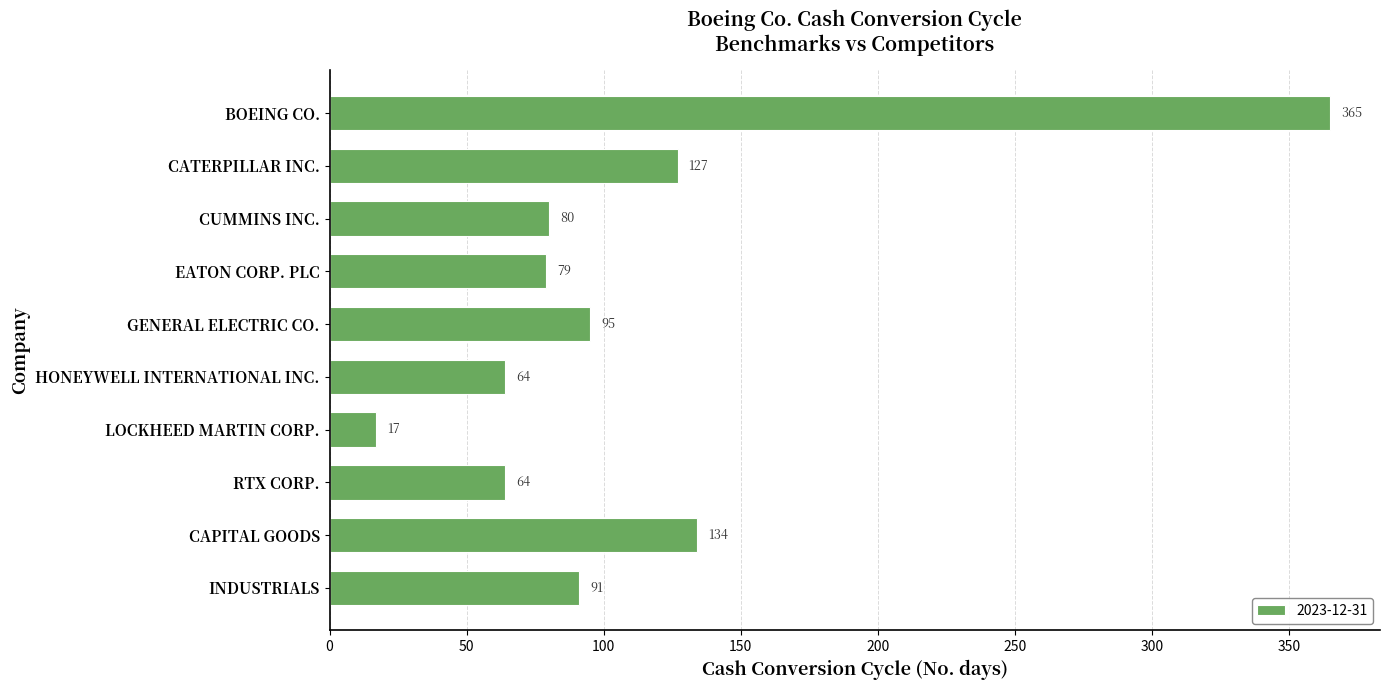

Reading top to bottom, transcribe all the data shown in this chart.

BOEING CO.=365	CATERPILLAR INC.=127	CUMMINS INC.=80	EATON CORP. PLC=79	GENERAL ELECTRIC CO.=95	HONEYWELL INTERNATIONAL INC.=64	LOCKHEED MARTIN CORP.=17	RTX CORP.=64	CAPITAL GOODS=134	INDUSTRIALS=91